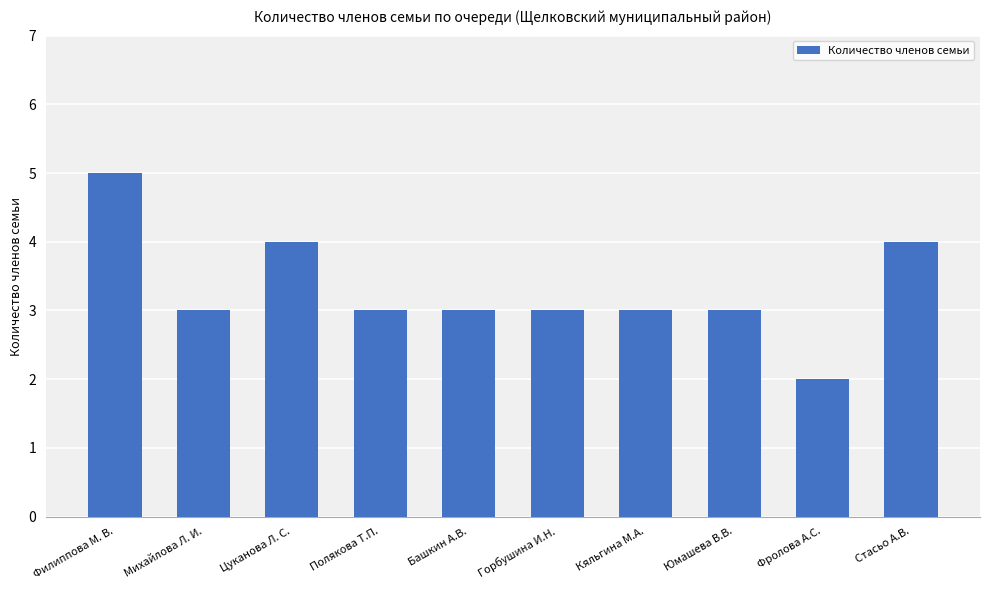

What is the label of the 3rd bar from the right?

Юмашева В.В.